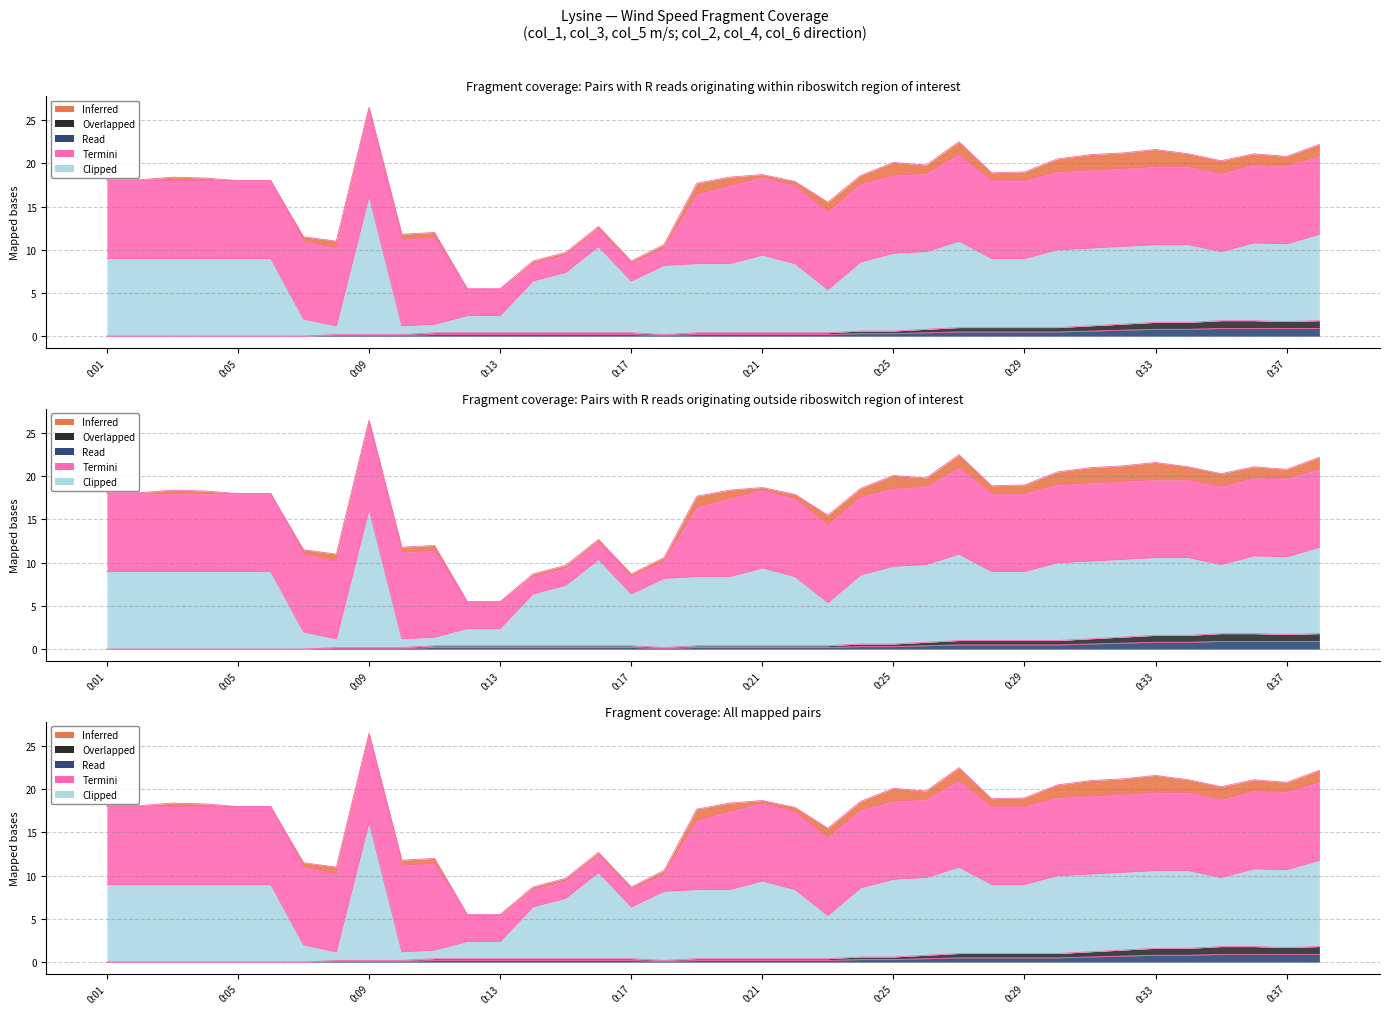

Between 0:08 and 0:09, which series saw the biggest shift?

Clipped (col_6)